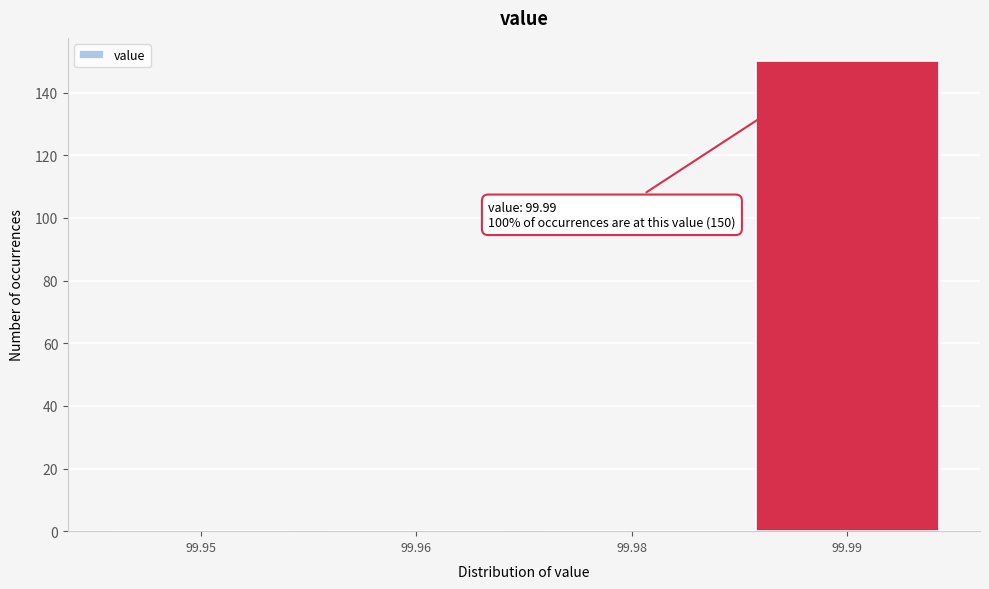

Reading left to right, list all the values displayed in this chart.

99.95=0	99.96=0	99.98=0	99.99=150